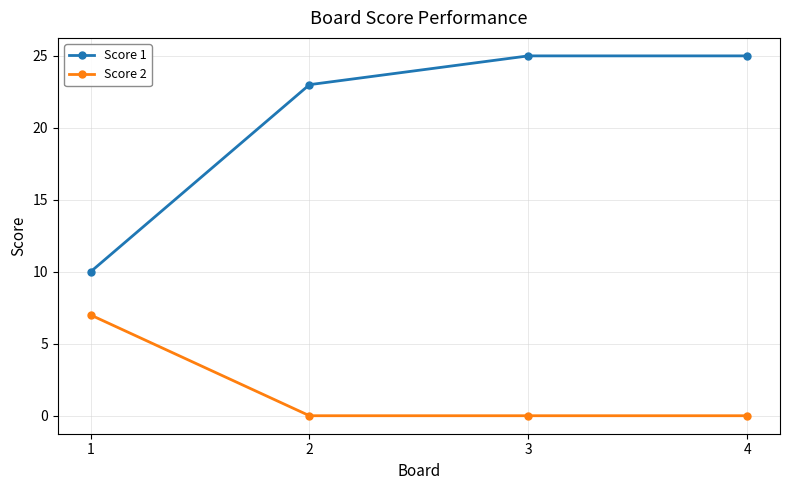

What is the sum of the Score 2 values at 1 and 4?

7